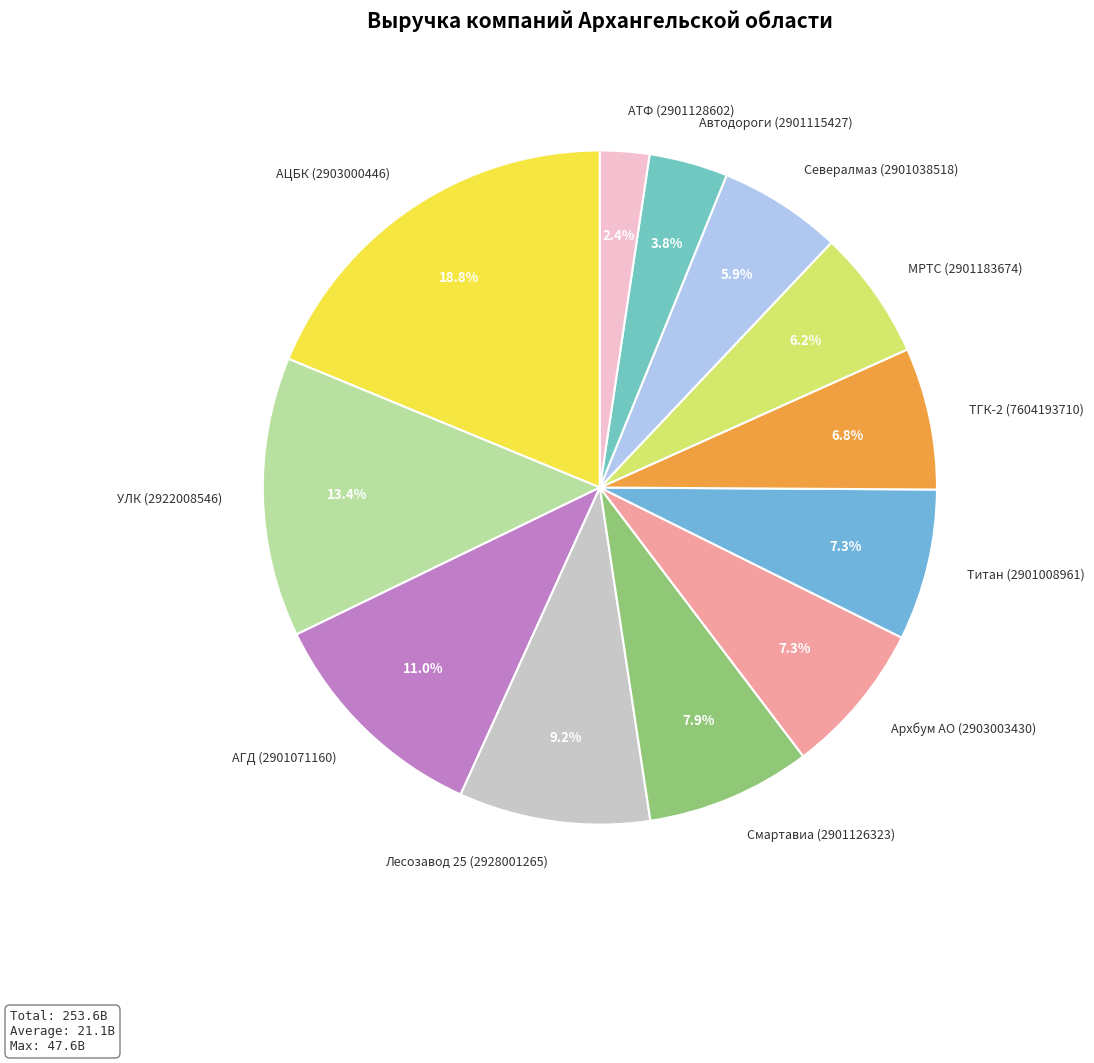

Is the sum of Смартавиа (2901126323) and АТФ (2901128602) greater than half?

No